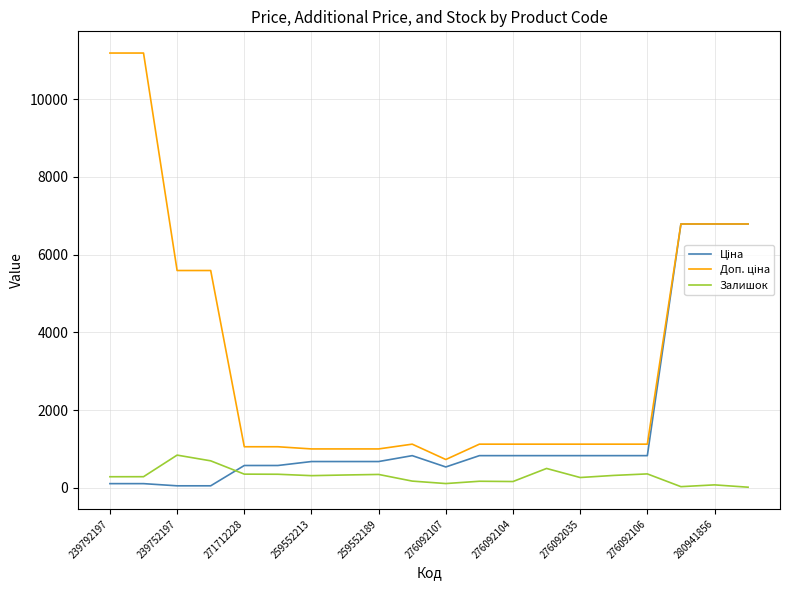

What is the greatest value displayed?

11182.0